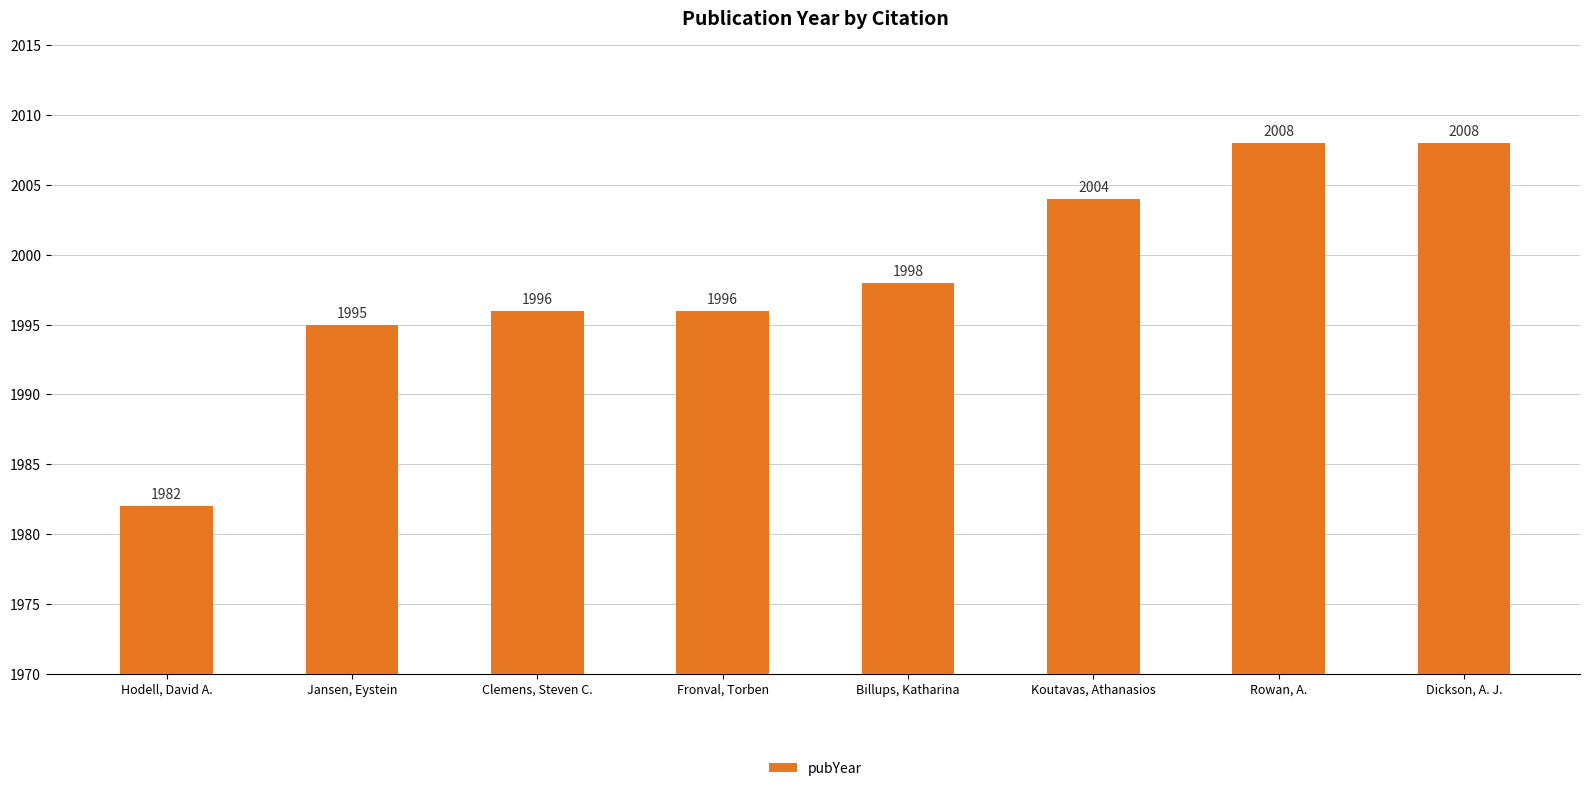

Which has a higher value, Clemens, Steven C. or Hodell, David A.?

Clemens, Steven C.